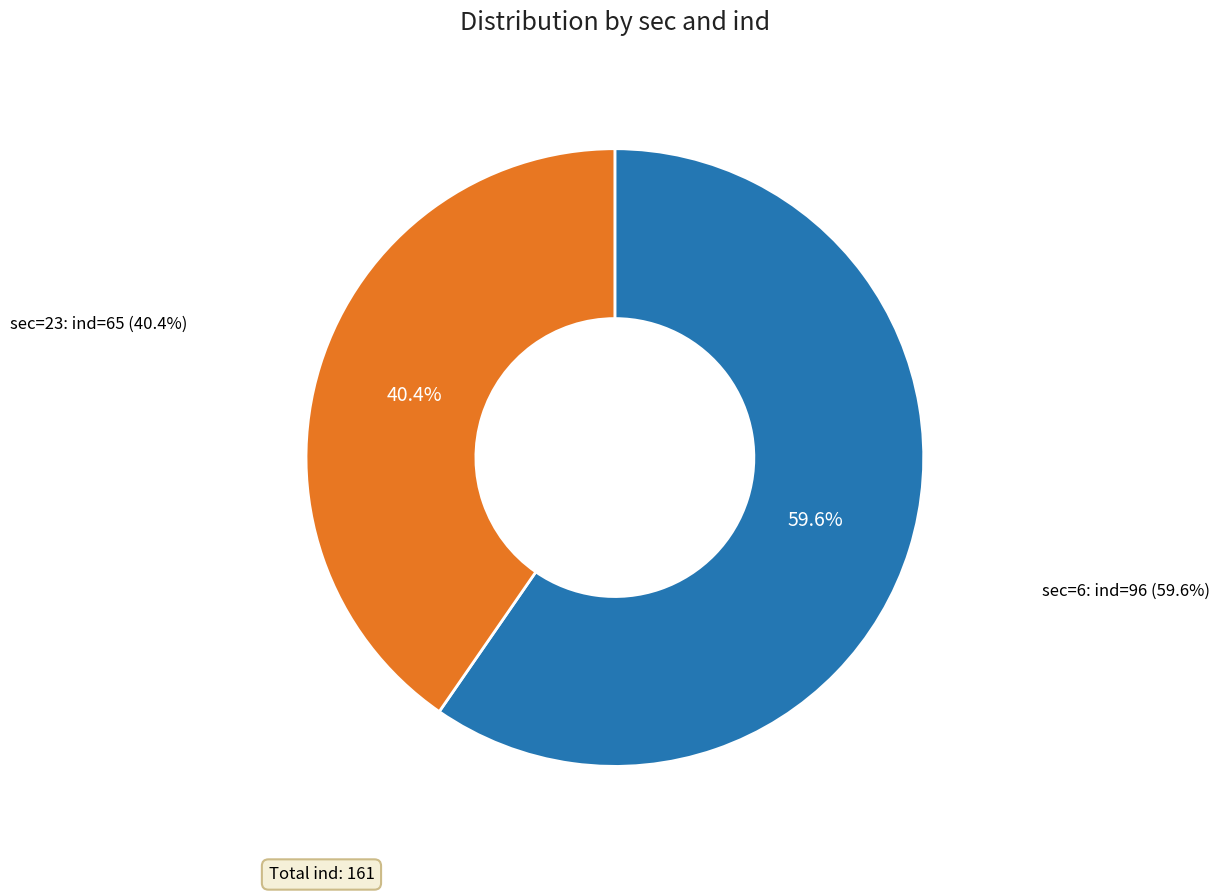

The 6 slice represents 47% of the pie. True or false?

False